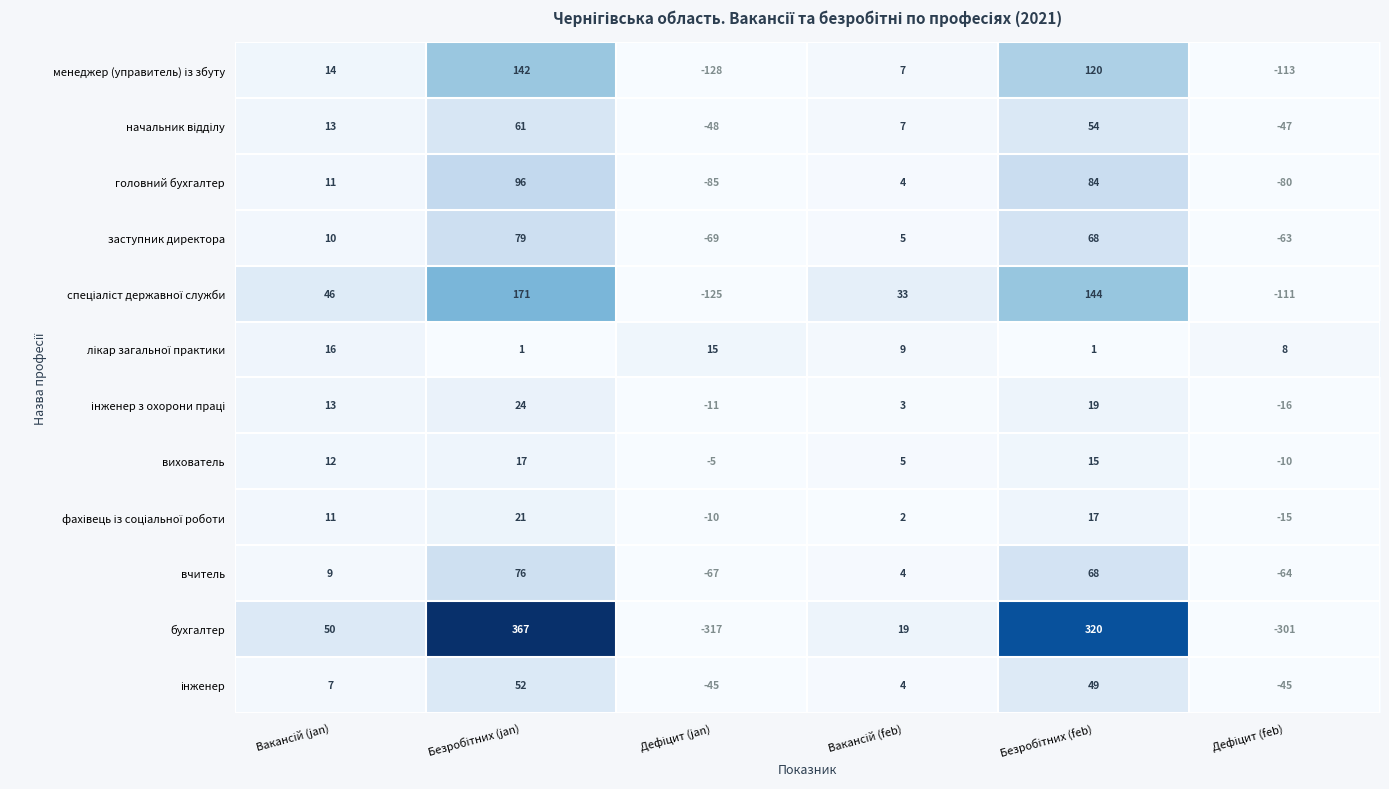

What is the maximum value shown in the chart?

367